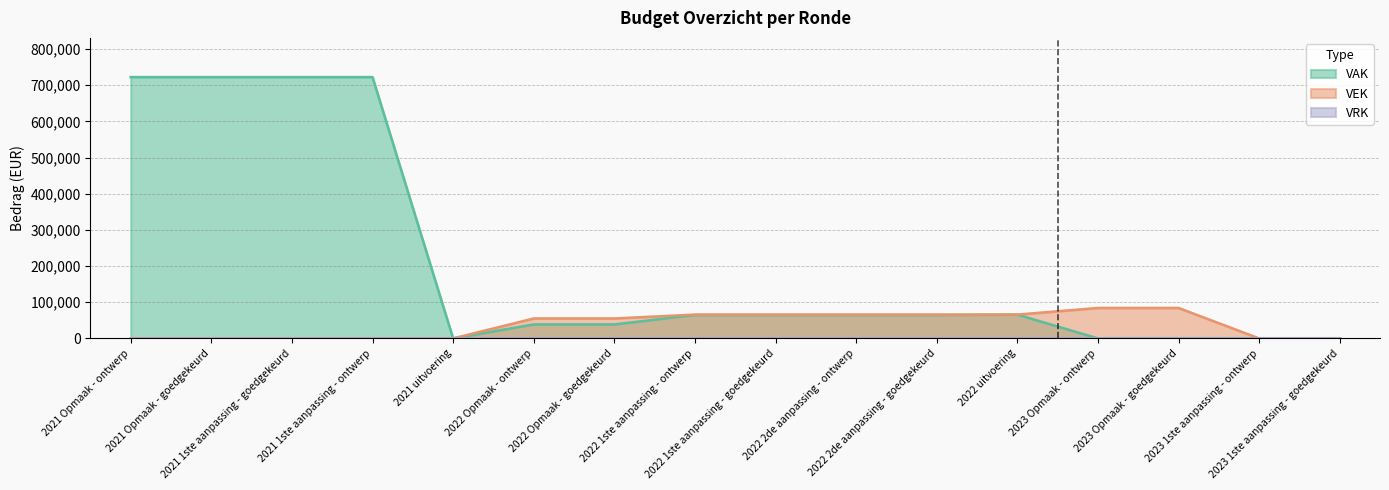

At which label does VEK first exceed 55154?

2022 1ste aanpassing - ontwerp